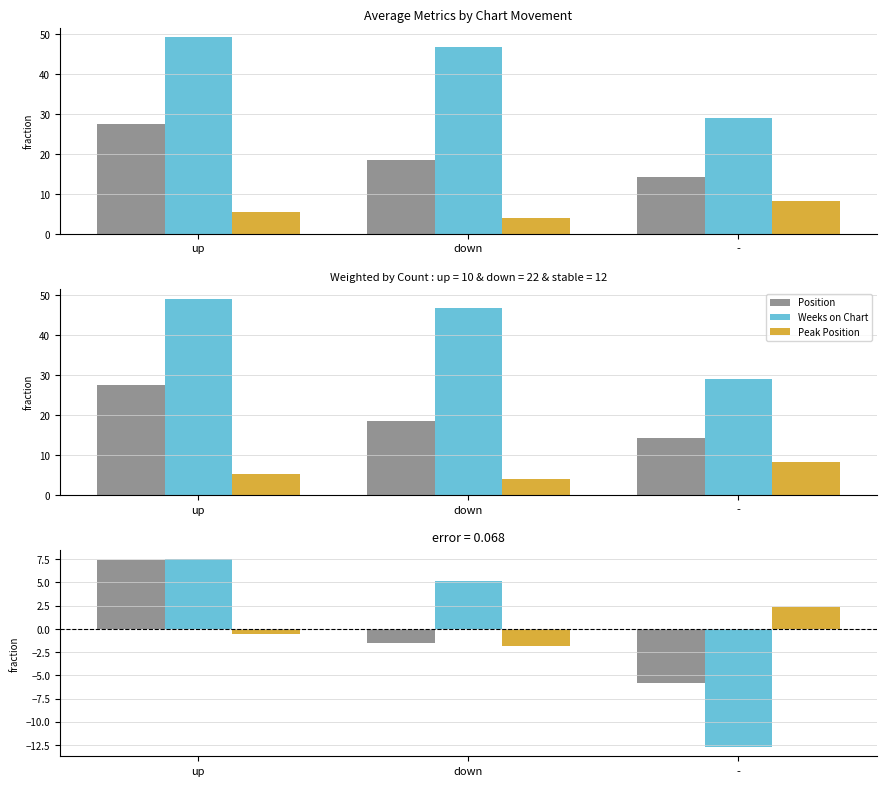

The value of Weeks on Chart at - is -12.7. True or false?

True